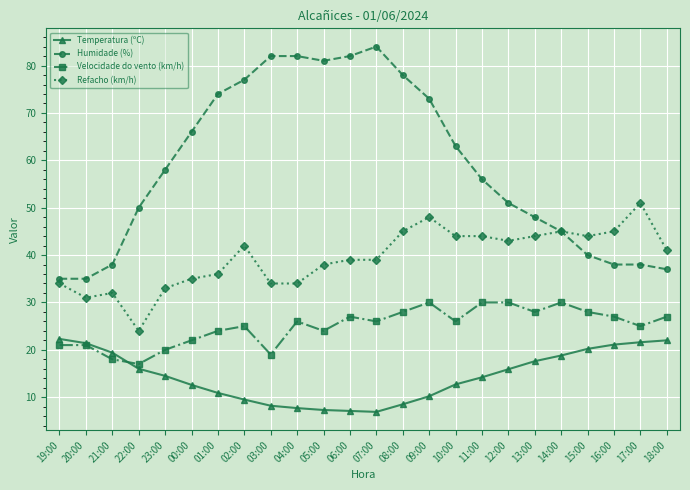

How many lines are shown in the chart?

4